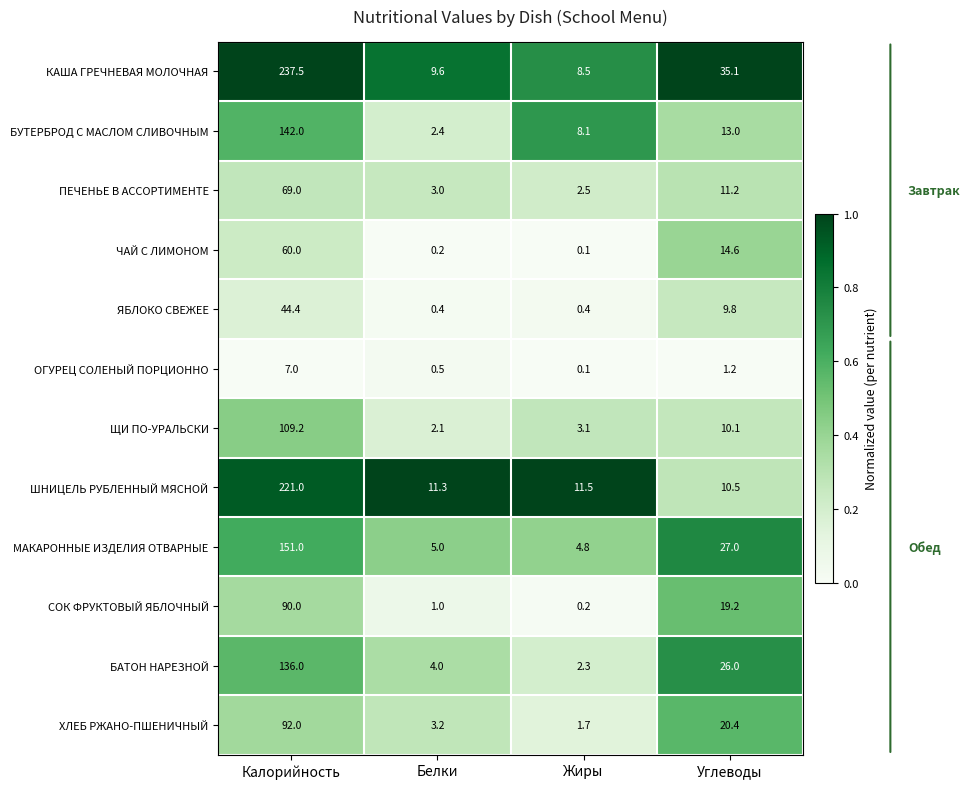

At Углеводы, list the series in order from largest to smallest.

КАША ГРЕЧНЕВАЯ МОЛОЧНАЯ, МАКАРОННЫЕ ИЗДЕЛИЯ ОТВАРНЫЕ, БАТОН НАРЕЗНОЙ, ХЛЕБ РЖАНО-ПШЕНИЧНЫЙ, СОК ФРУКТОВЫЙ ЯБЛОЧНЫЙ, ЧАЙ С ЛИМОНОМ, БУТЕРБРОД С МАСЛОМ СЛИВОЧНЫМ, ПЕЧЕНЬЕ В АССОРТИМЕНТЕ, ШНИЦЕЛЬ РУБЛЕННЫЙ МЯСНОЙ, ЩИ ПО-УРАЛЬСКИ, ЯБЛОКО СВЕЖЕЕ, ОГУРЕЦ СОЛЕНЫЙ ПОРЦИОННО